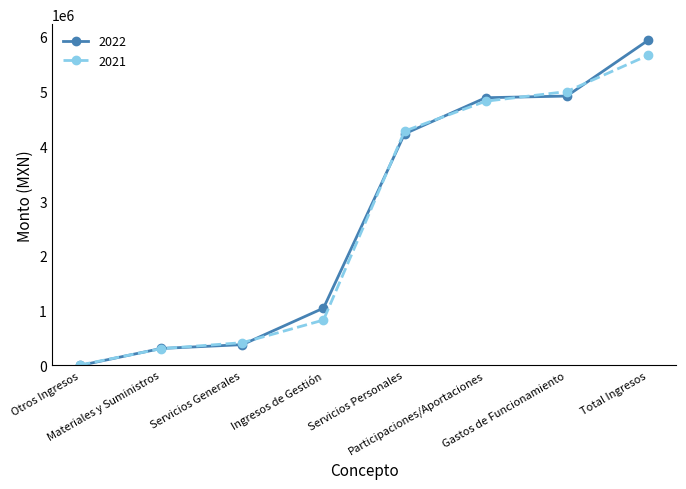

Which series has the widest spread of values?

2022